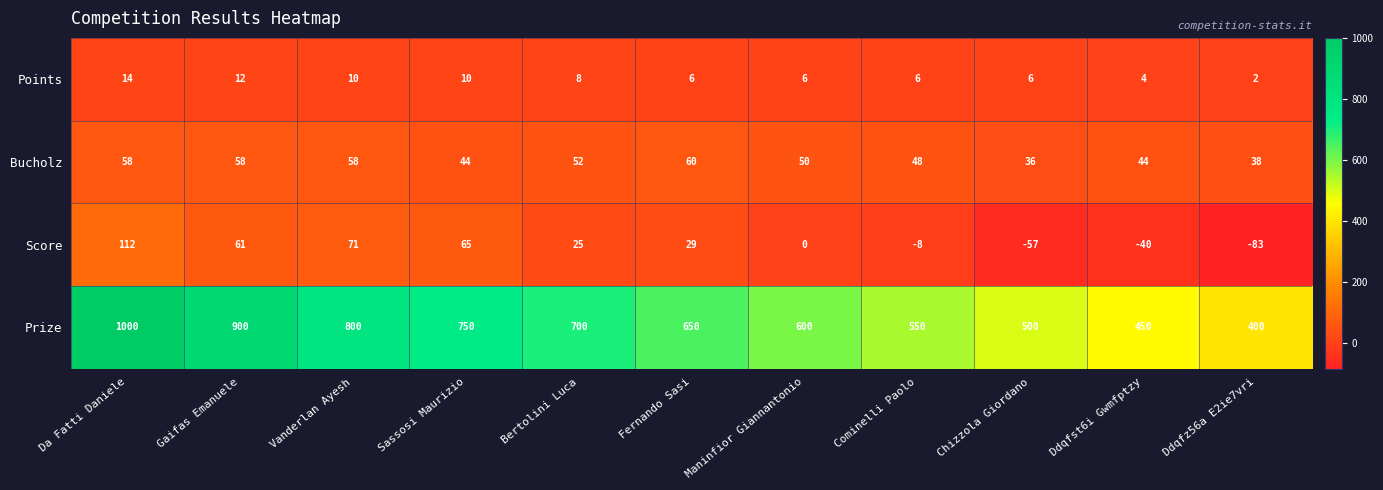

Rank the series at Vanderlan Ayesh from highest to lowest value.

Prize, Score, Bucholz, Points